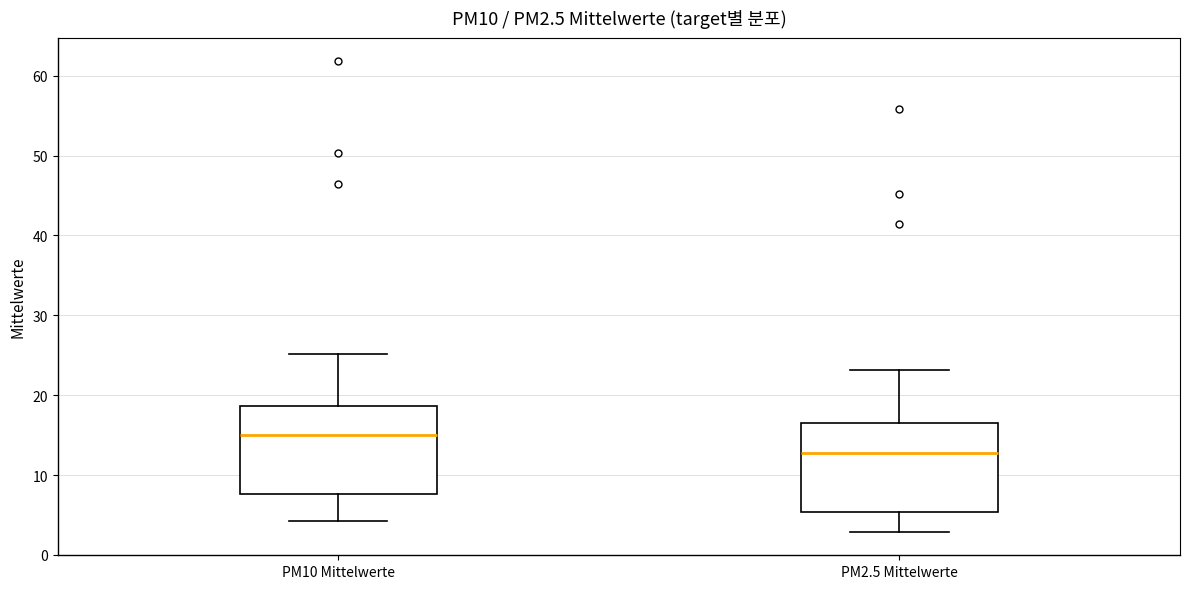

Reading left to right, read every box against the y-axis: the position of its median line, the range the box covers, and the ends of its whiskers. The values are not printed on the chart, so give them approximately, as read against the axis.

PM10 Mittelwerte: median 15, box 8 to 19, whiskers 4 to 25
PM2.5 Mittelwerte: median 13, box 5 to 17, whiskers 3 to 23